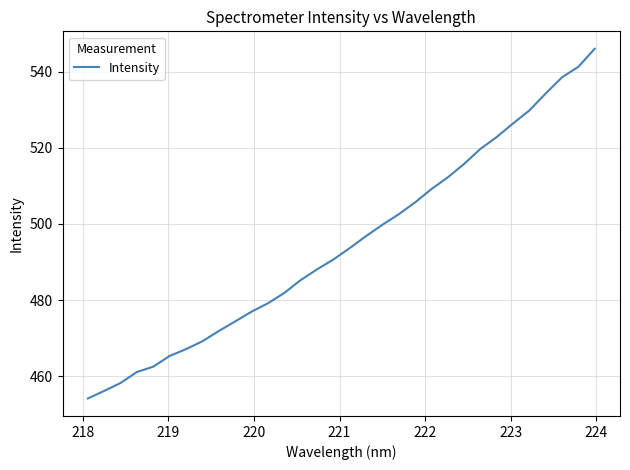

Does the chart have visible grid lines?

Yes